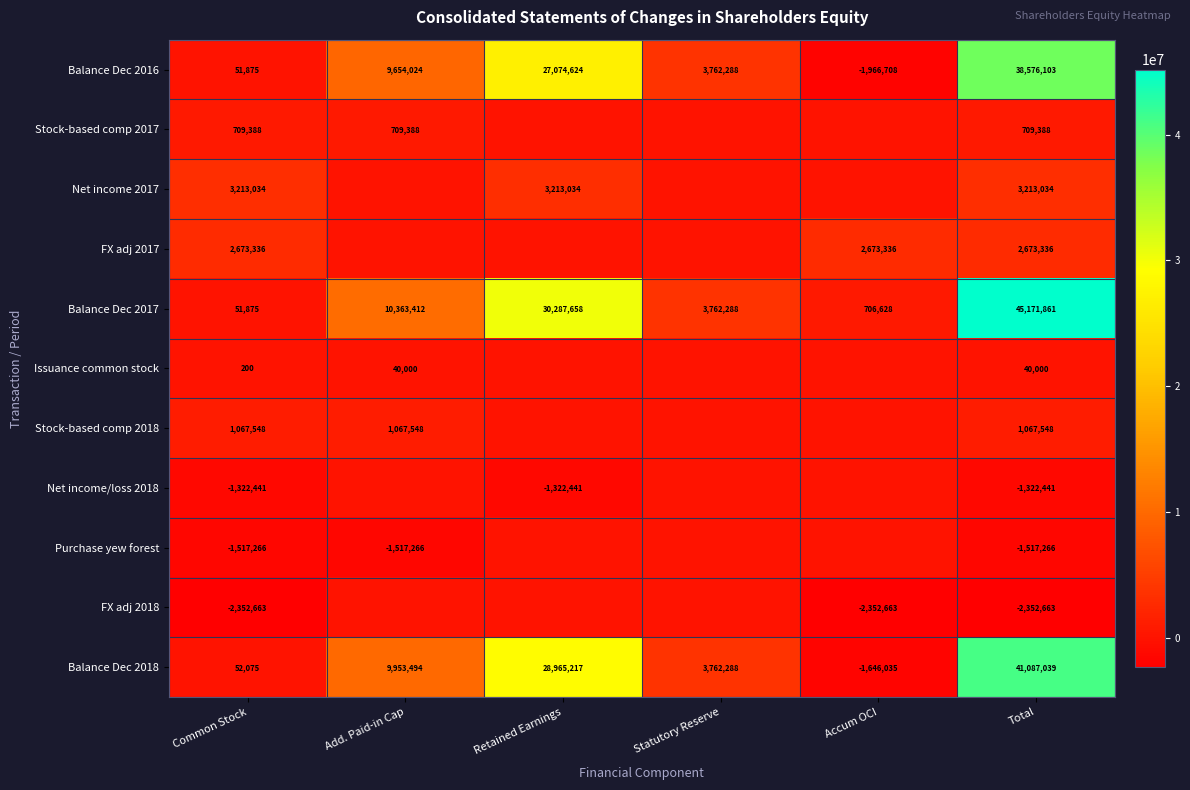

At which category does the chart reach its peak across all series?

Total